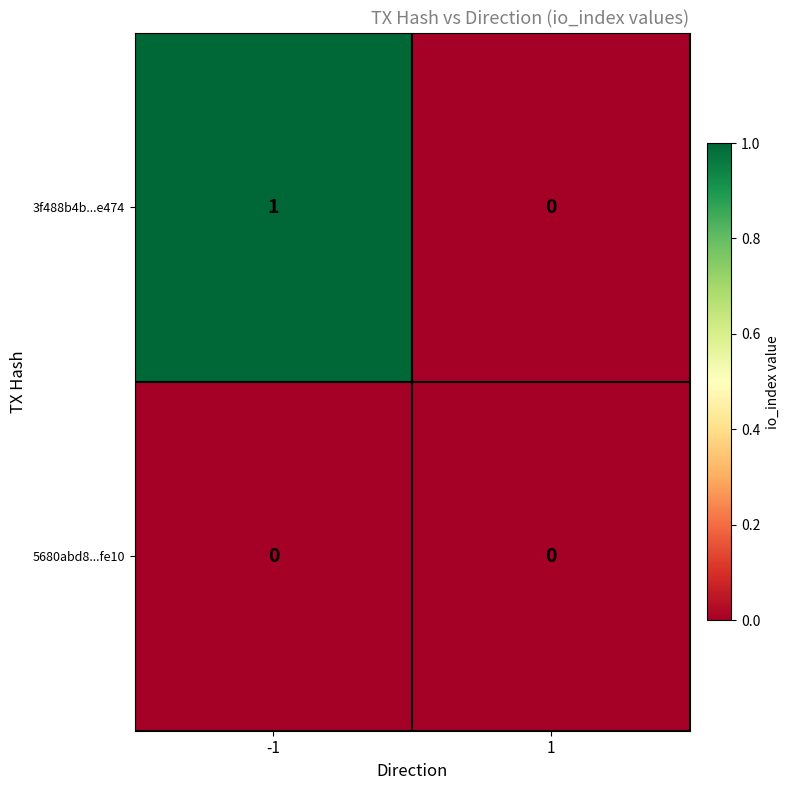

The value of 5680abd8...fe10 at 1 is 0. True or false?

True